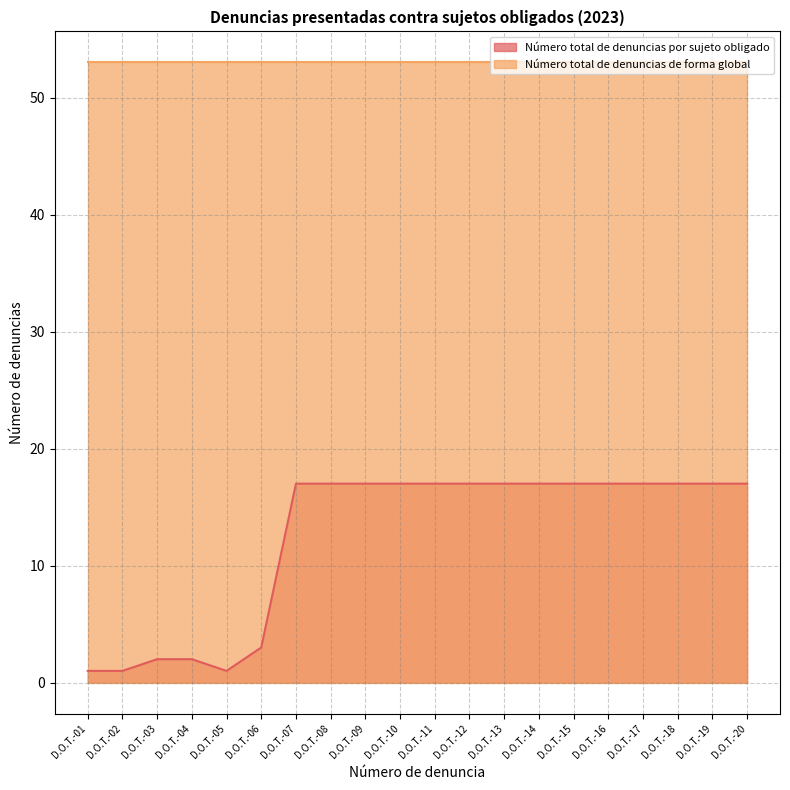

List the labels in order of value, largest first.

D.O.T.-07, D.O.T.-08, D.O.T.-09, D.O.T.-10, D.O.T.-11, D.O.T.-12, D.O.T.-13, D.O.T.-14, D.O.T.-15, D.O.T.-16, D.O.T.-17, D.O.T.-18, D.O.T.-19, D.O.T.-20, D.O.T.-06, D.O.T.-03, D.O.T.-04, D.O.T.-01, D.O.T.-02, D.O.T.-05